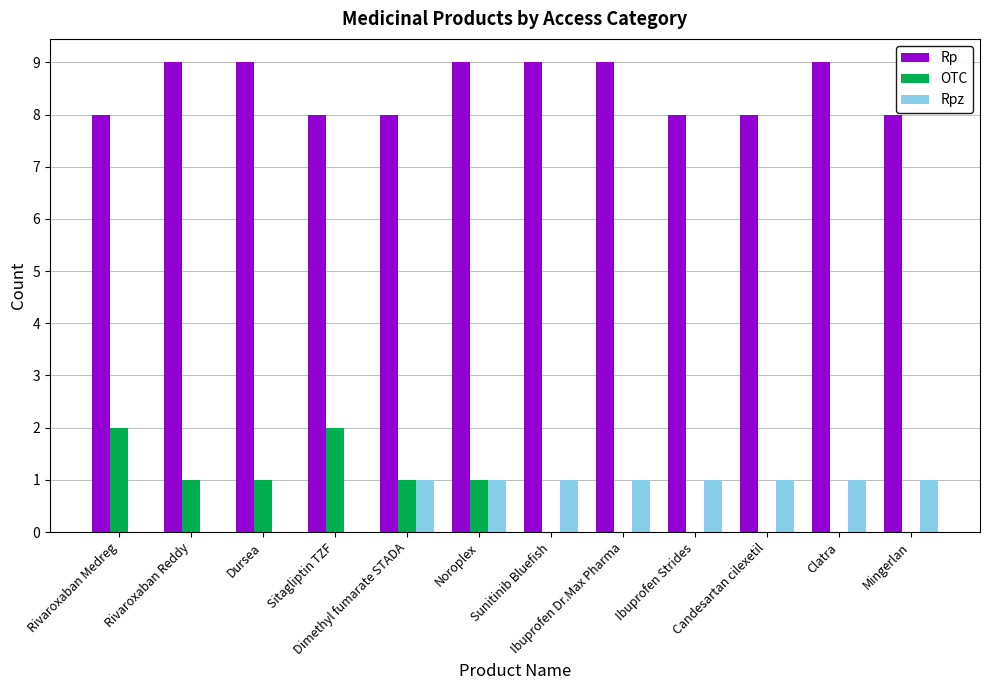

Reading left to right, extract all data points from this chart.

Rp: Rivaroxaban Medreg=8	Rivaroxaban Reddy=9	Dursea=9	Sitagliptin TZF=8	Dimethyl fumarate STADA=8	Noroplex=9	Sunitinib Bluefish=9	Ibuprofen Dr.Max Pharma=9	Ibuprofen Strides=8	Candesartan cilexetil=8	Clatra=9	Mingerlan=8
OTC: Rivaroxaban Medreg=2	Rivaroxaban Reddy=1	Dursea=1	Sitagliptin TZF=2	Dimethyl fumarate STADA=1	Noroplex=1	Sunitinib Bluefish=0	Ibuprofen Dr.Max Pharma=0	Ibuprofen Strides=0	Candesartan cilexetil=0	Clatra=0	Mingerlan=0
Rpz: Rivaroxaban Medreg=0	Rivaroxaban Reddy=0	Dursea=0	Sitagliptin TZF=0	Dimethyl fumarate STADA=1	Noroplex=1	Sunitinib Bluefish=1	Ibuprofen Dr.Max Pharma=1	Ibuprofen Strides=1	Candesartan cilexetil=1	Clatra=1	Mingerlan=1